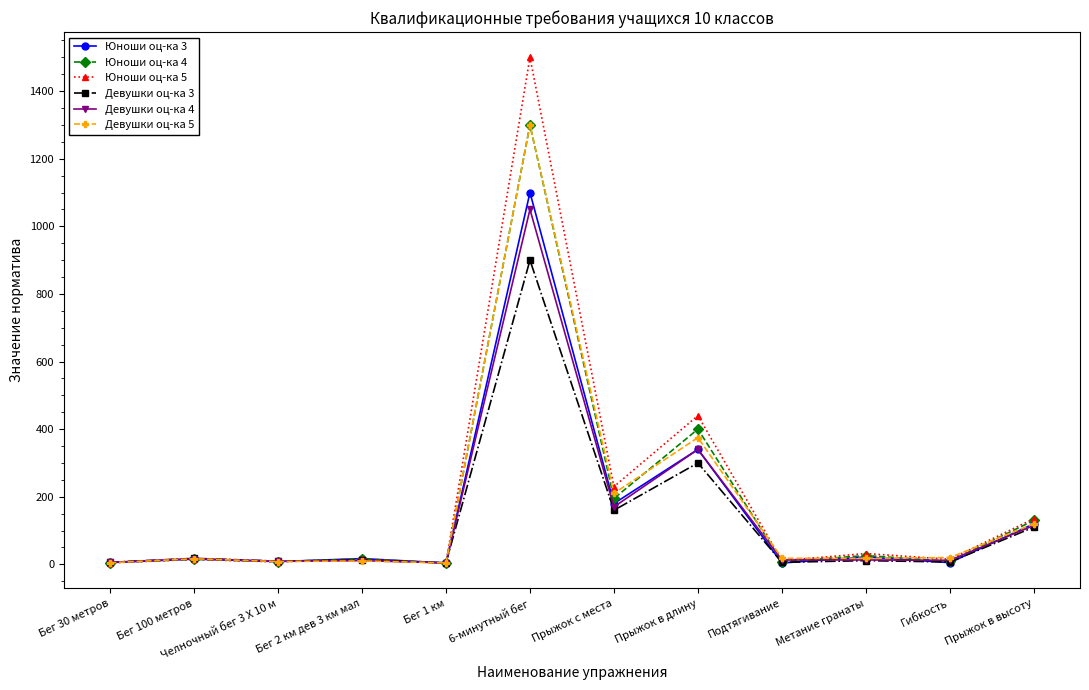

True or false: Юноши оц-ка 3 has more than 1 interior local peaks.

True